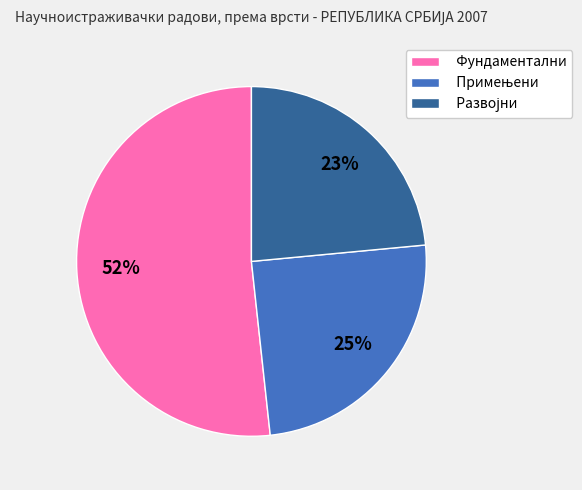

How many slices are in this pie chart?

3